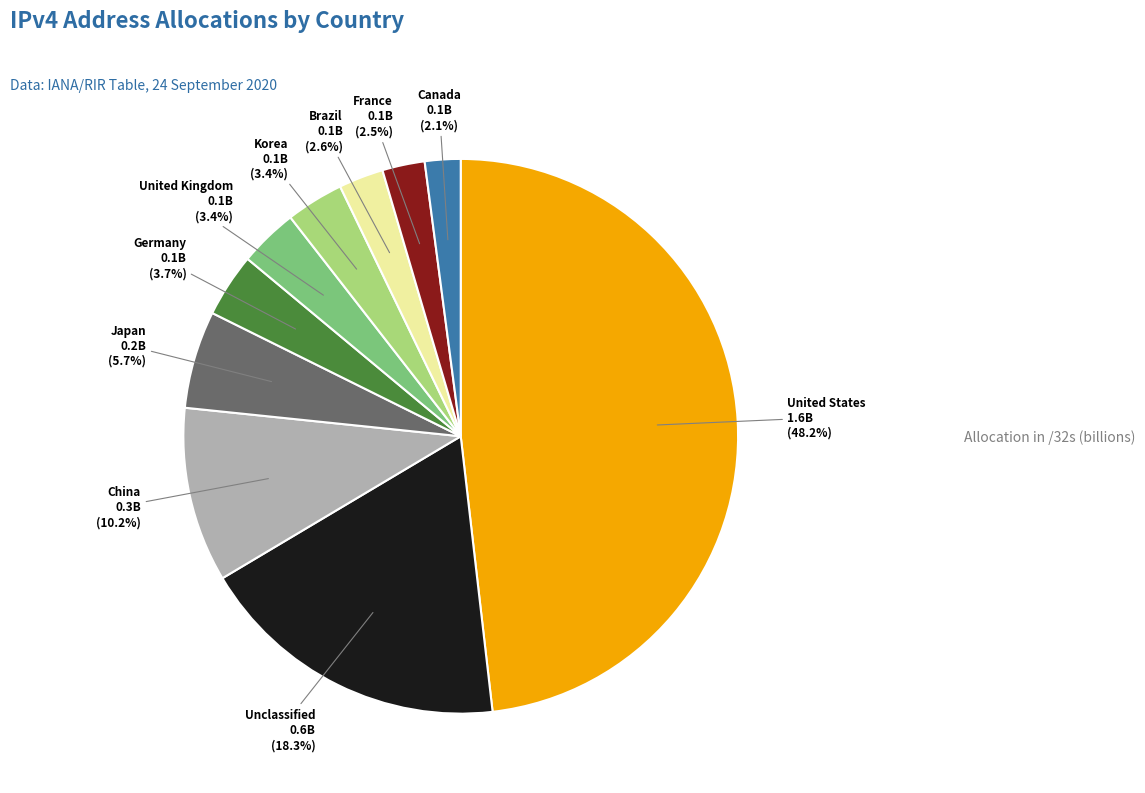

Is there any slice that represents more than half of the pie?

No